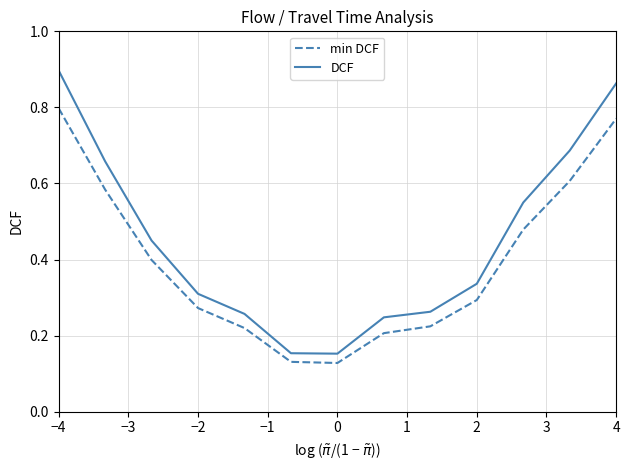

Which series has the largest range (max minus min)?

DCF